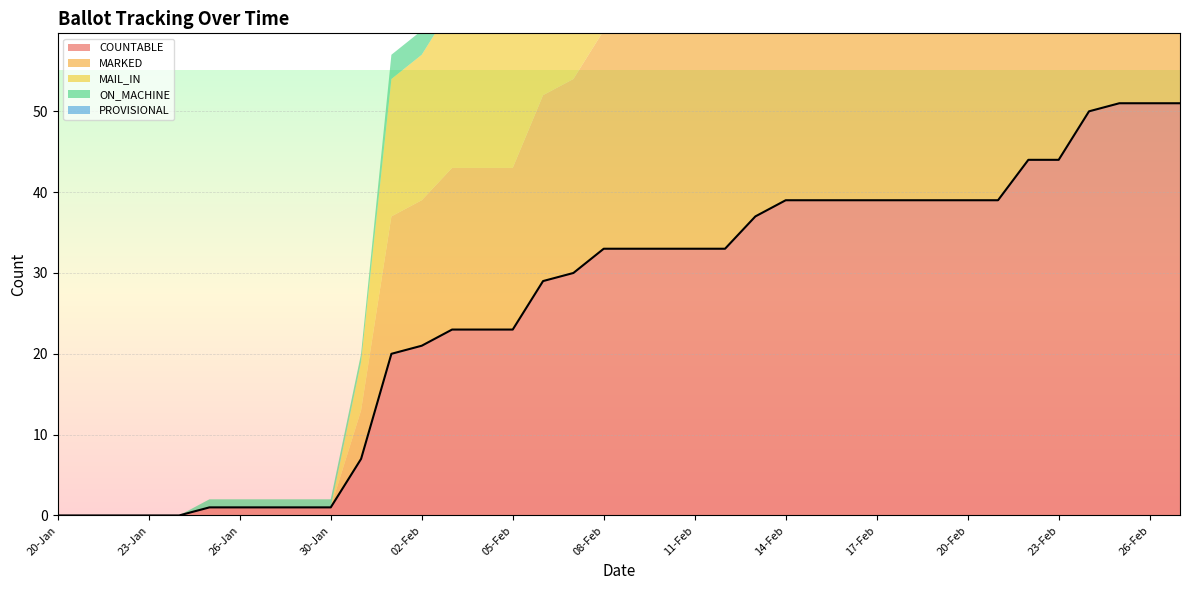

What is the difference between the second highest and minimum values in the PROVISIONAL series?

1